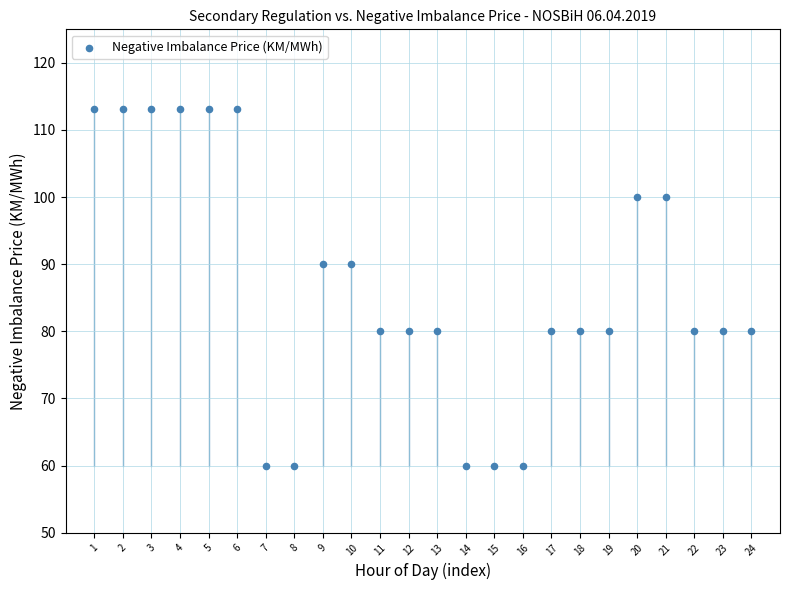

What is the range of Y values (max minus min)?

53.1